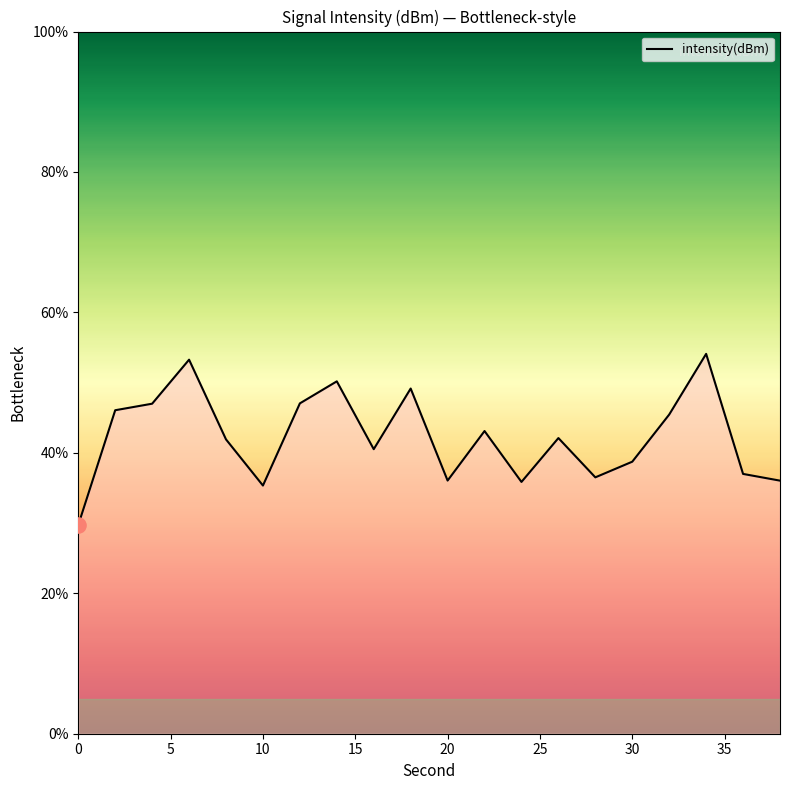

What is the minimum value shown in the chart?

29.7